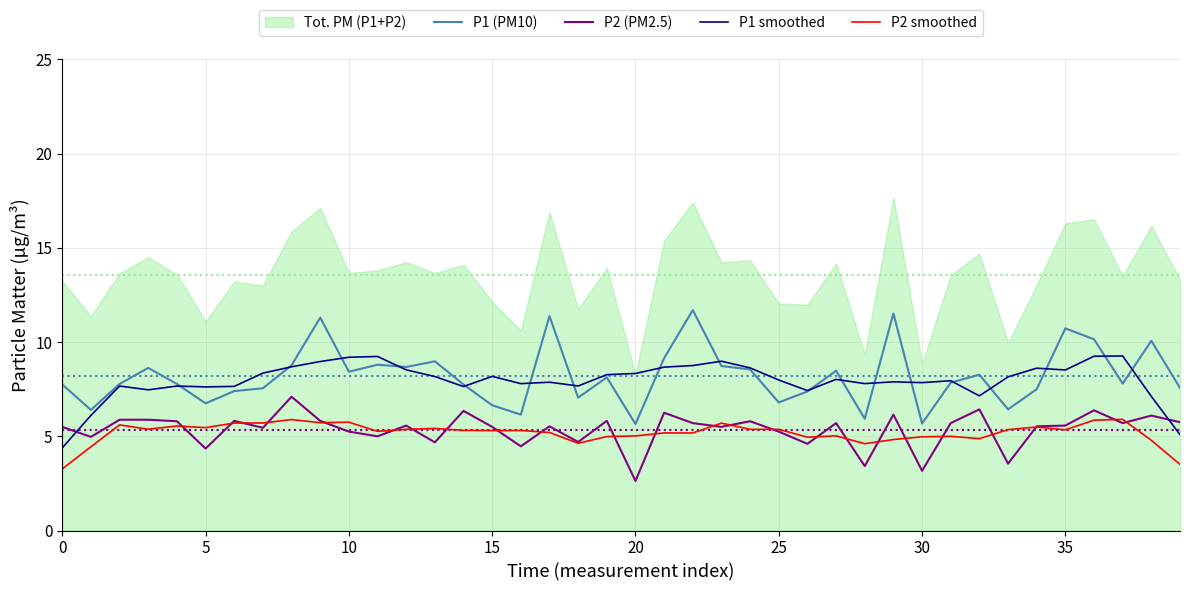

What is the lowest value of the P2 (PM2.5) series?

2.6